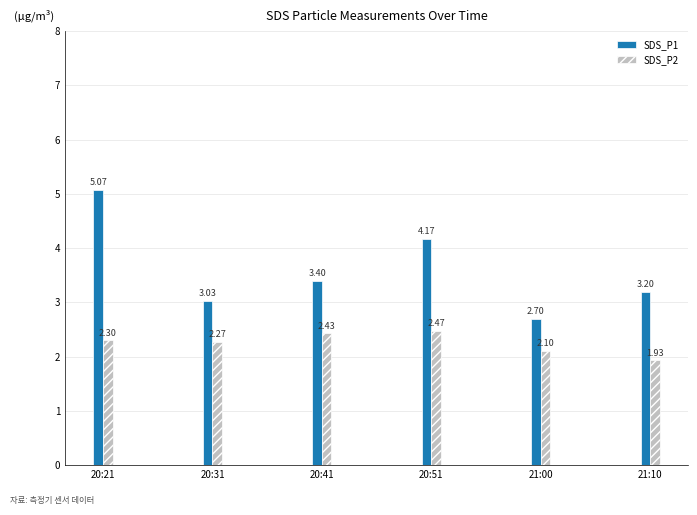

Is the value of SDS_P1 at 21:10 greater than the value of SDS_P2 at 20:31?

Yes